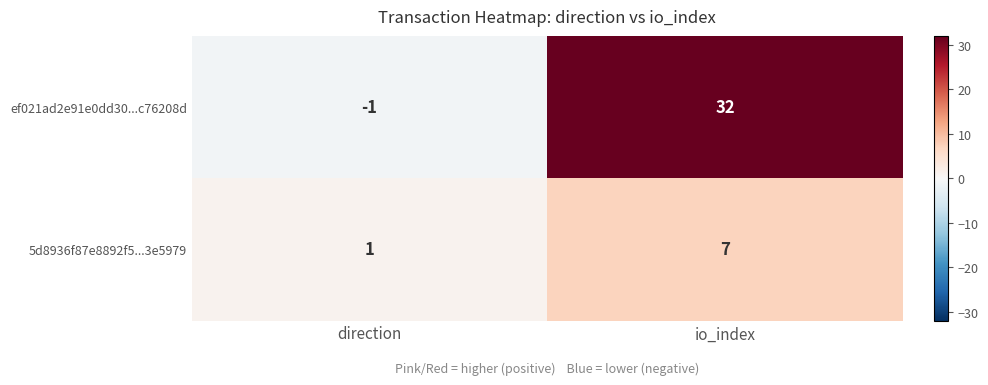

Reading left to right, transcribe all the data shown in this chart.

ef021ad2e91e0dd30...c76208d: -1	32
5d8936f87e8892f5...3e5979: 1	7